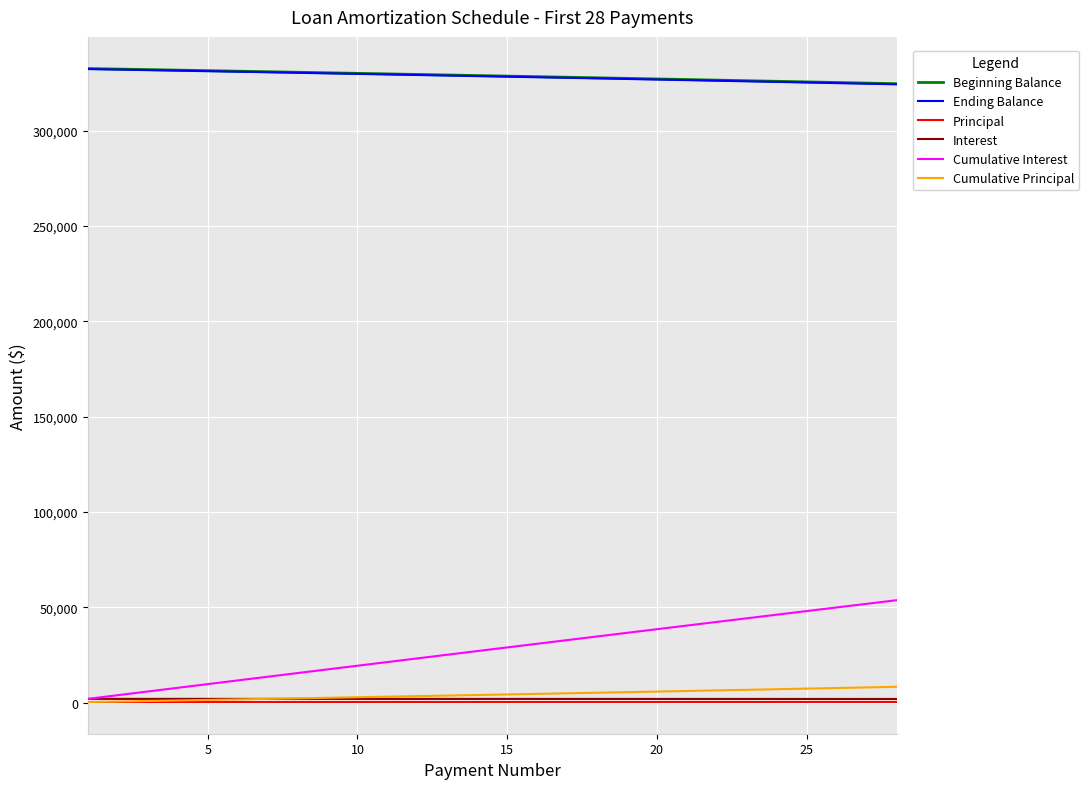

What is the maximum value shown in the chart?

332500.0